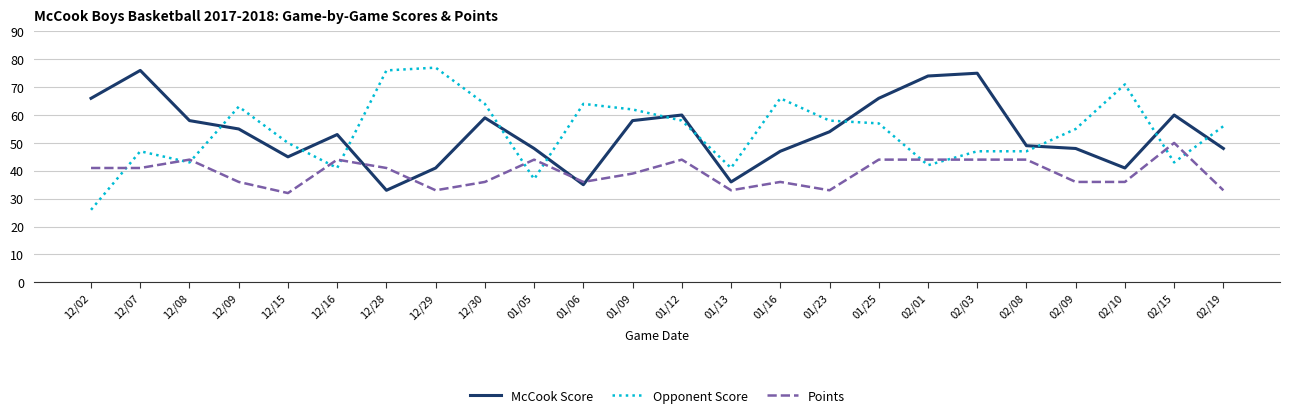

Reading left to right, list all the values displayed in this chart.

McCook Score: 66	76	58	55	45	53	33	41	59	48	35	58	60	36	47	54	66	74	75	49	48	41	60	48
Opponent Score: 26	47	43	63	50	41	76	77	64	37	64	62	58	41	66	58	57	42	47	47	55	71	43	56
Points: 41	41	44	36	32	44	41	33	36	44	36	39	44	33	36	33	44	44	44	44	36	36	50	33